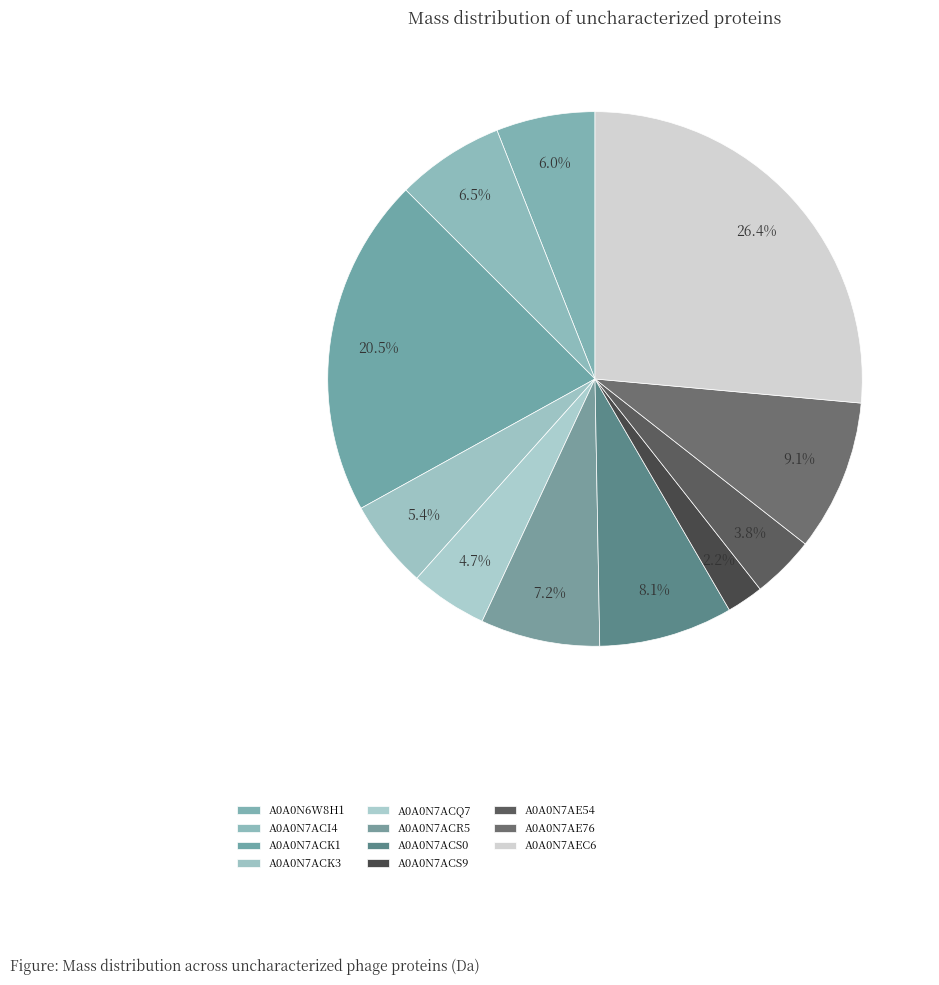

How many segments does this pie chart have?

11